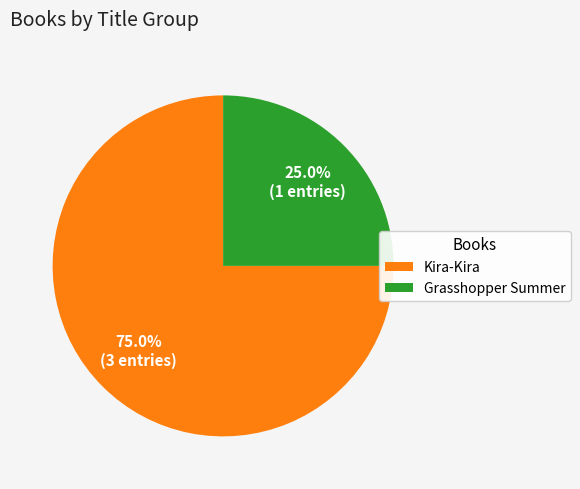

What percentage is NOT represented by Kira-Kira?

25.0%